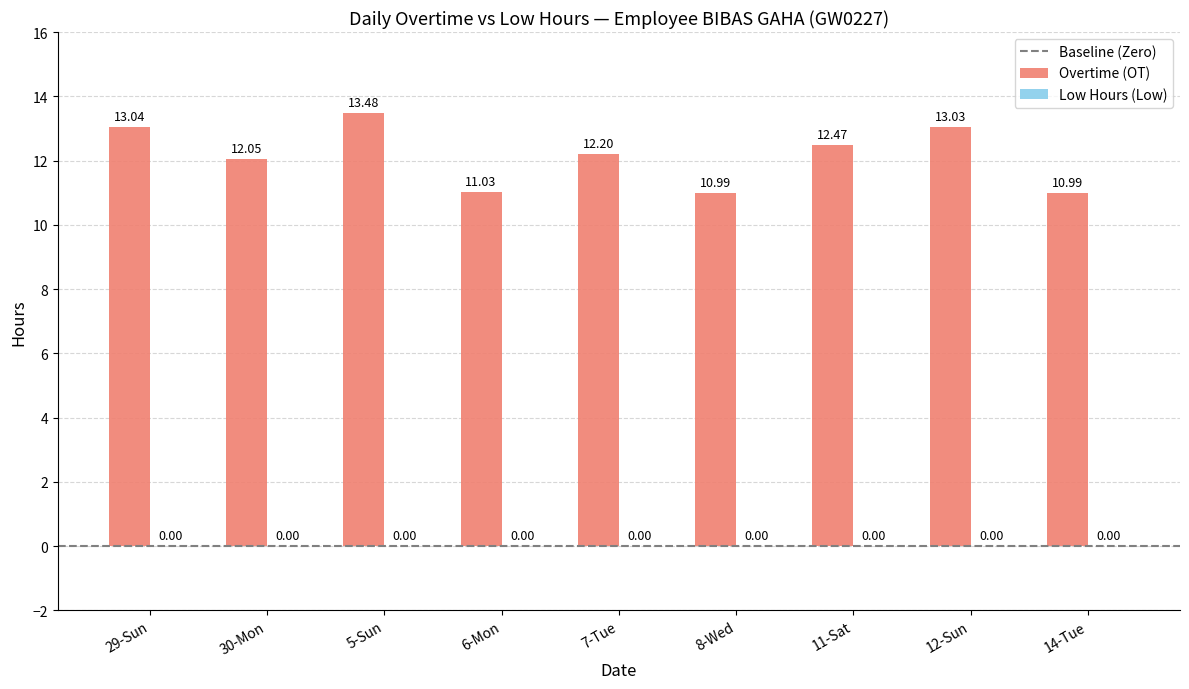

What is the ratio of the value at 14-Tue to the value at 7-Tue?

0.9